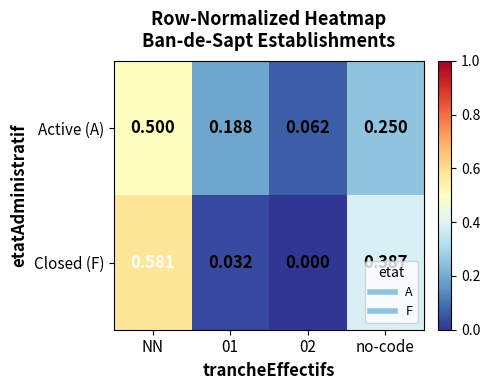

Which series has the largest range (max minus min)?

Closed (F)